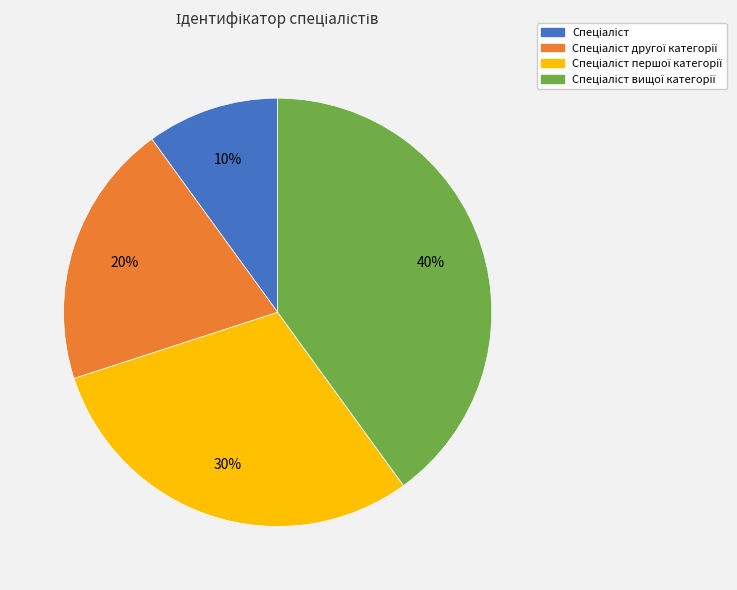

To the nearest percent, what is the average slice percentage?

25%